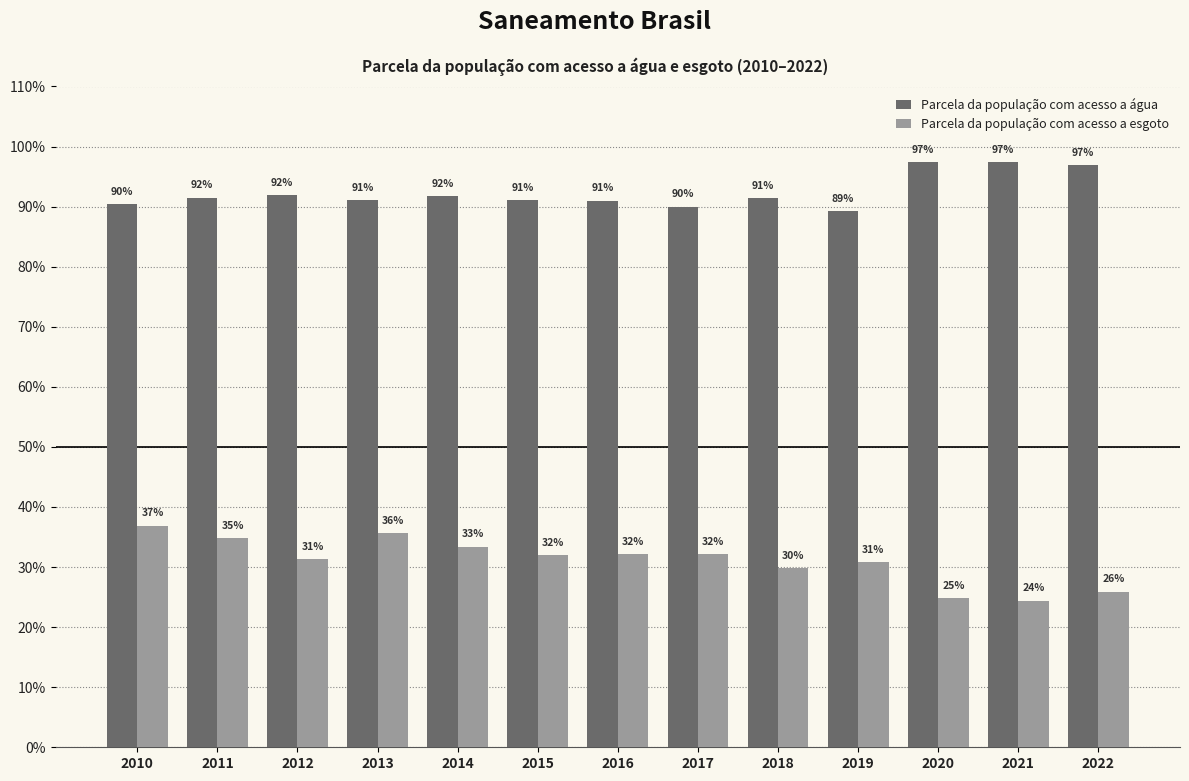

What are all the series names shown in the legend?

Parcela da população com acesso a água, Parcela da população com acesso a esgoto